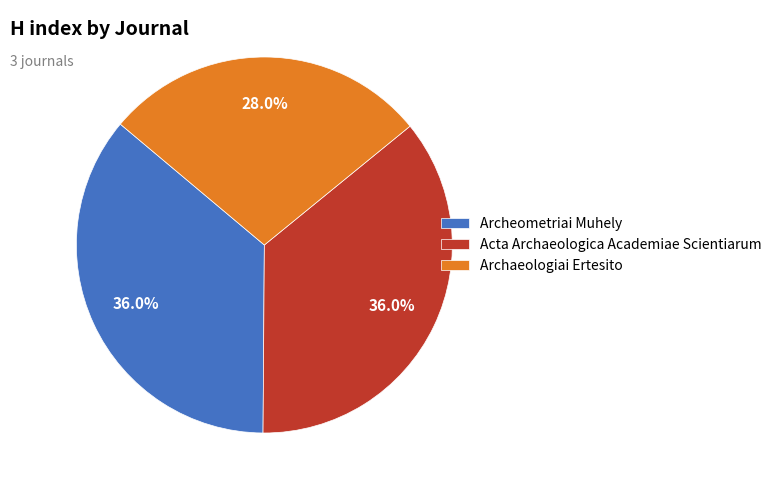

To the nearest percent, what is the difference between the largest and smallest slice percentages?

8%